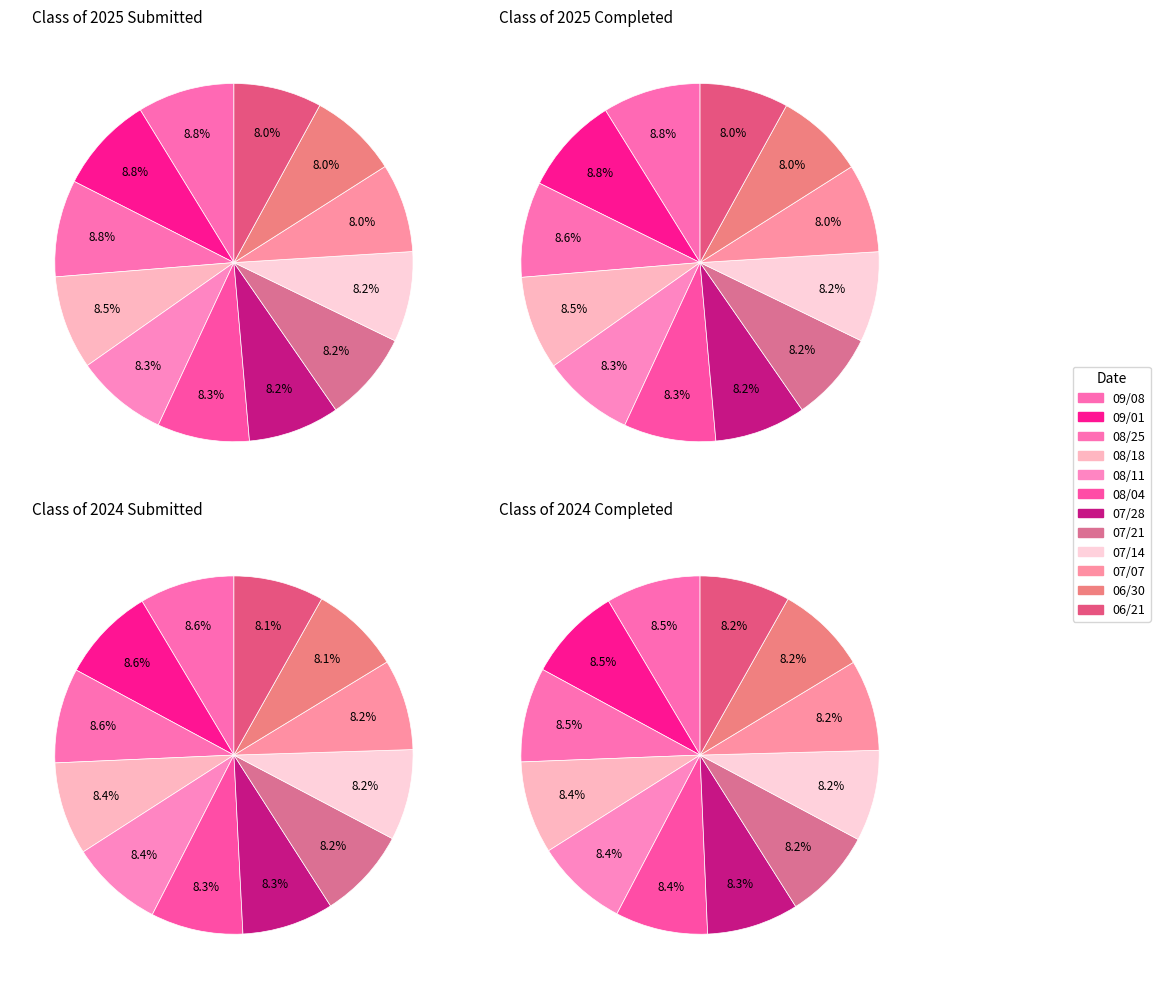

Count the number of slices in the pie.

12